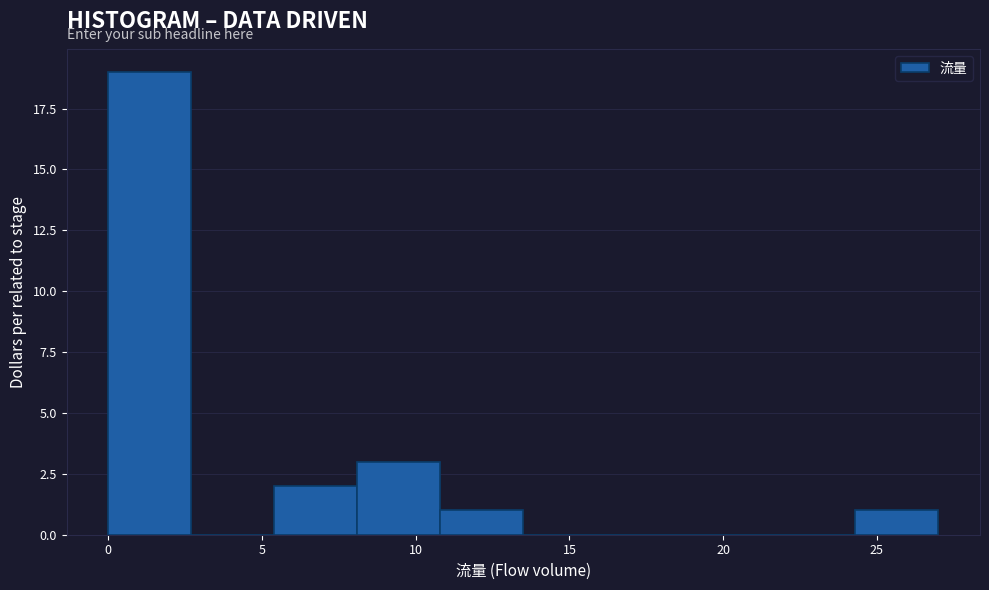

Reading left to right, list every bar in this chart as the range it spans on the x-axis followed by its height. Neither the bar edges nor the heights are printed on the chart, so give them approximately, as read against the axes.

0.0 to 2.7: 19
2.7 to 5.4: 0
5.4 to 8.1: 2
8.1 to 10.8: 3
10.8 to 13.5: 1
13.5 to 16.2: 0
16.2 to 18.9: 0
18.9 to 21.6: 0
21.6 to 24.3: 0
24.3 to 27.0: 1